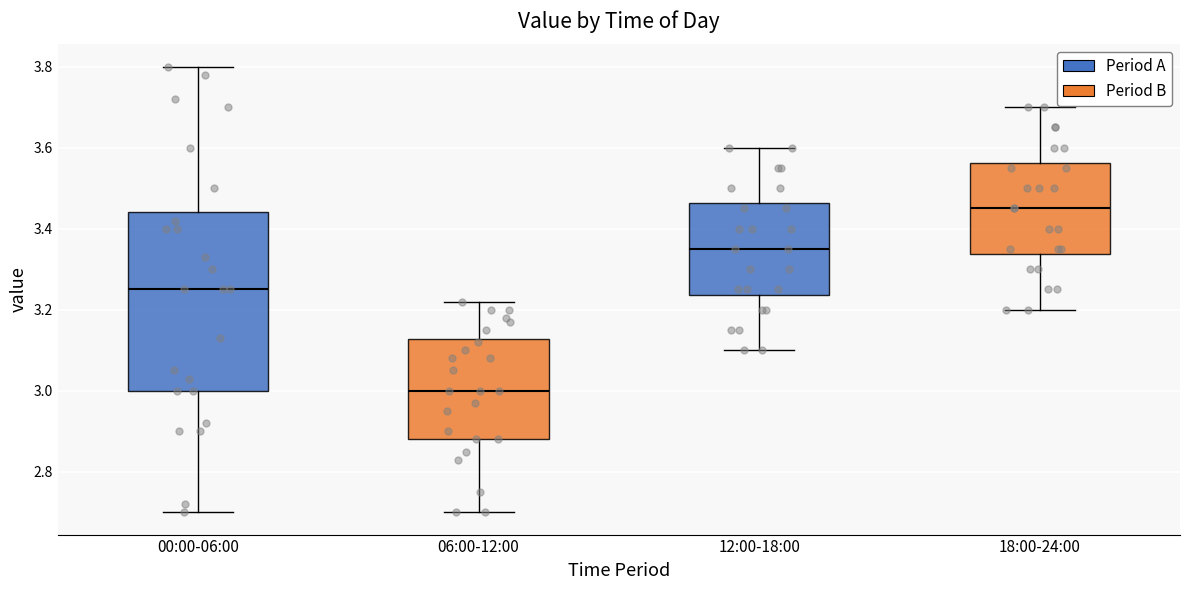

Reading left to right, transcribe this box plot: for each box, give where its median line is, the range the box spans, and where its two whiskers end, as read against the y-axis. The values are not printed on the chart, so give them approximately, as read against the axis.

00:00-06:00: median 3.26, box 3.00 to 3.44, whiskers 2.70 to 3.80
06:00-12:00: median 3.00, box 2.88 to 3.12, whiskers 2.70 to 3.22
12:00-18:00: median 3.36, box 3.24 to 3.46, whiskers 3.10 to 3.60
18:00-24:00: median 3.46, box 3.34 to 3.56, whiskers 3.20 to 3.70